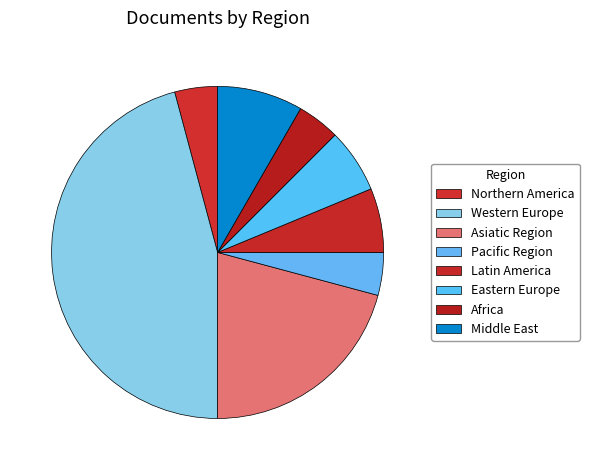

Approximately how many times larger is the value at Northern America compared to Asiatic Region?

0.2